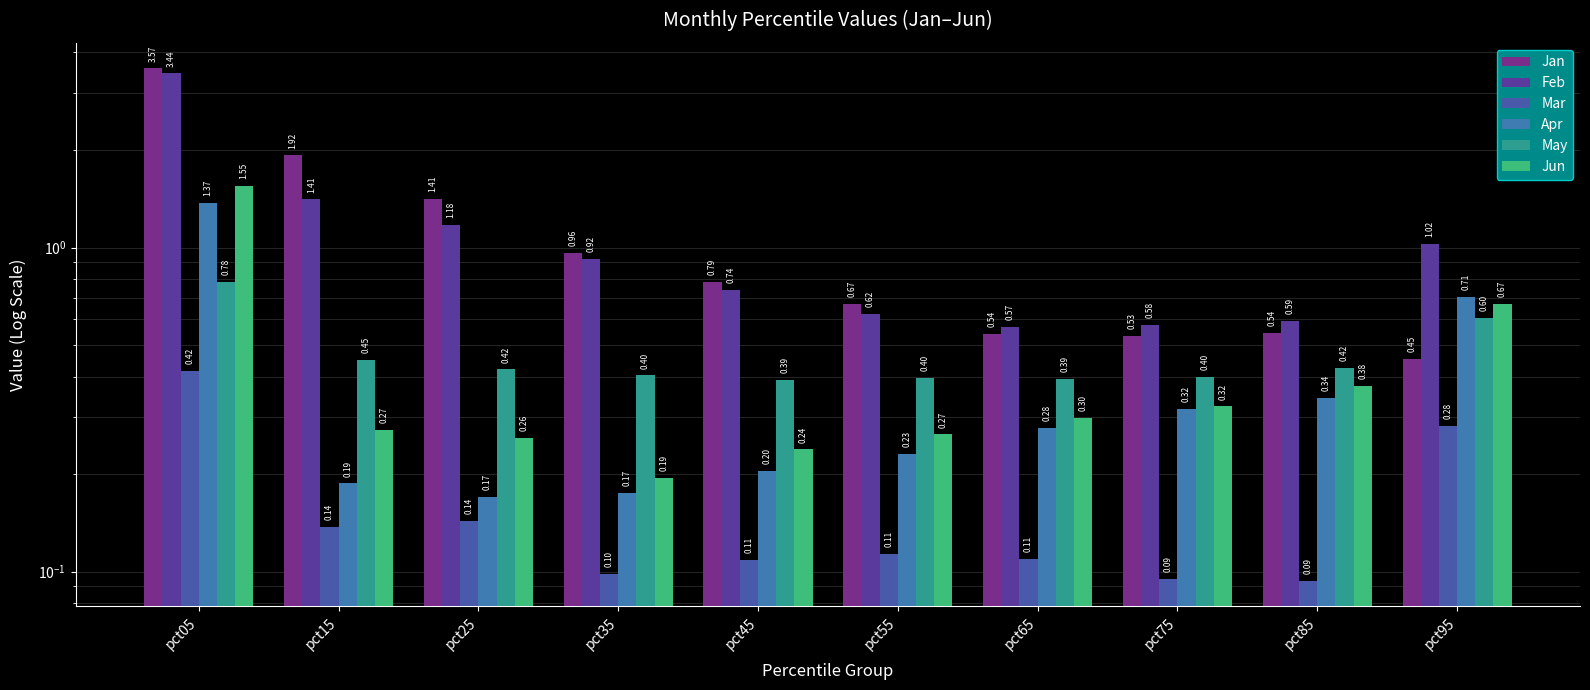

At which label is Jan closest to 2?

pct15